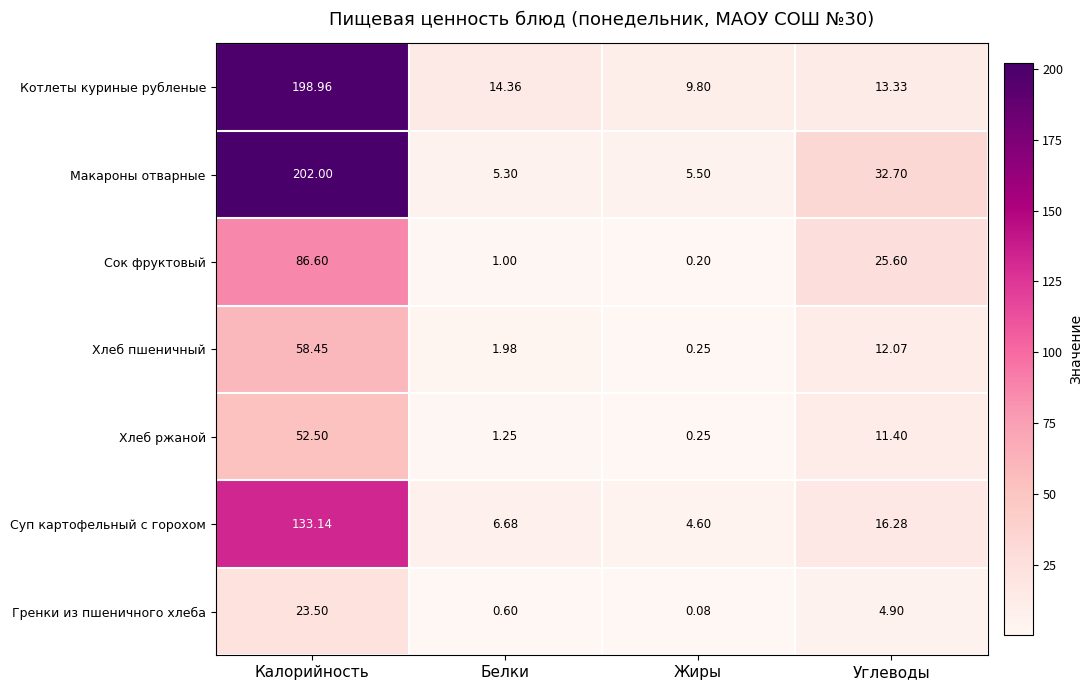

At which category is the sum across all series the highest?

Калорийность